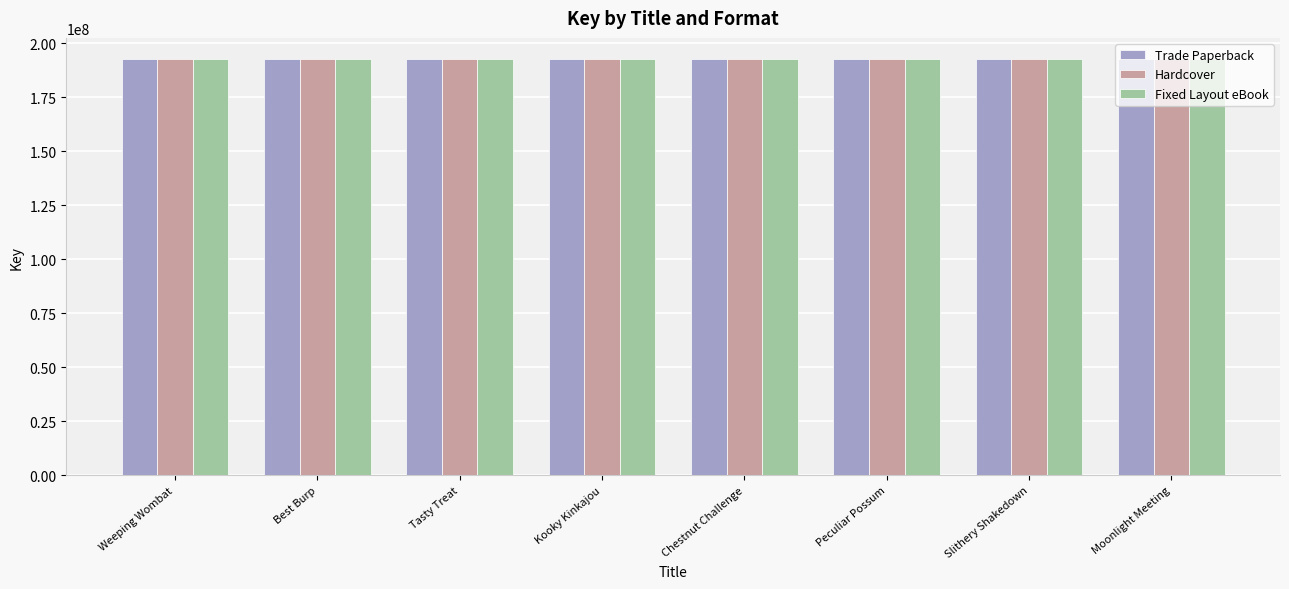

What is the minimum value for Hardcover?

192766440